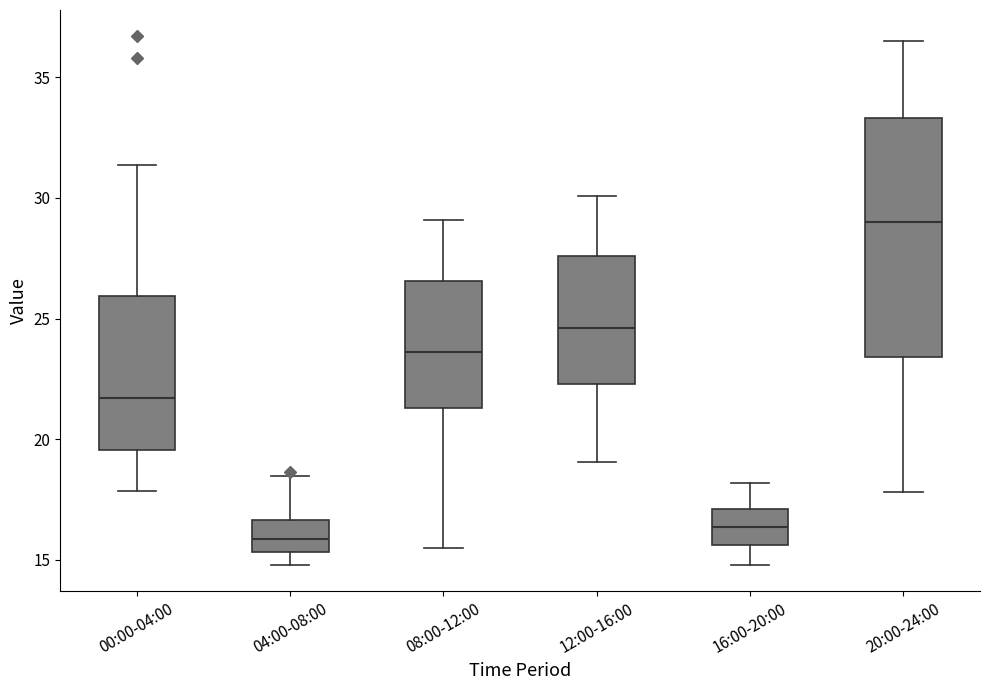

Which box has the lowest median line?

04:00-08:00